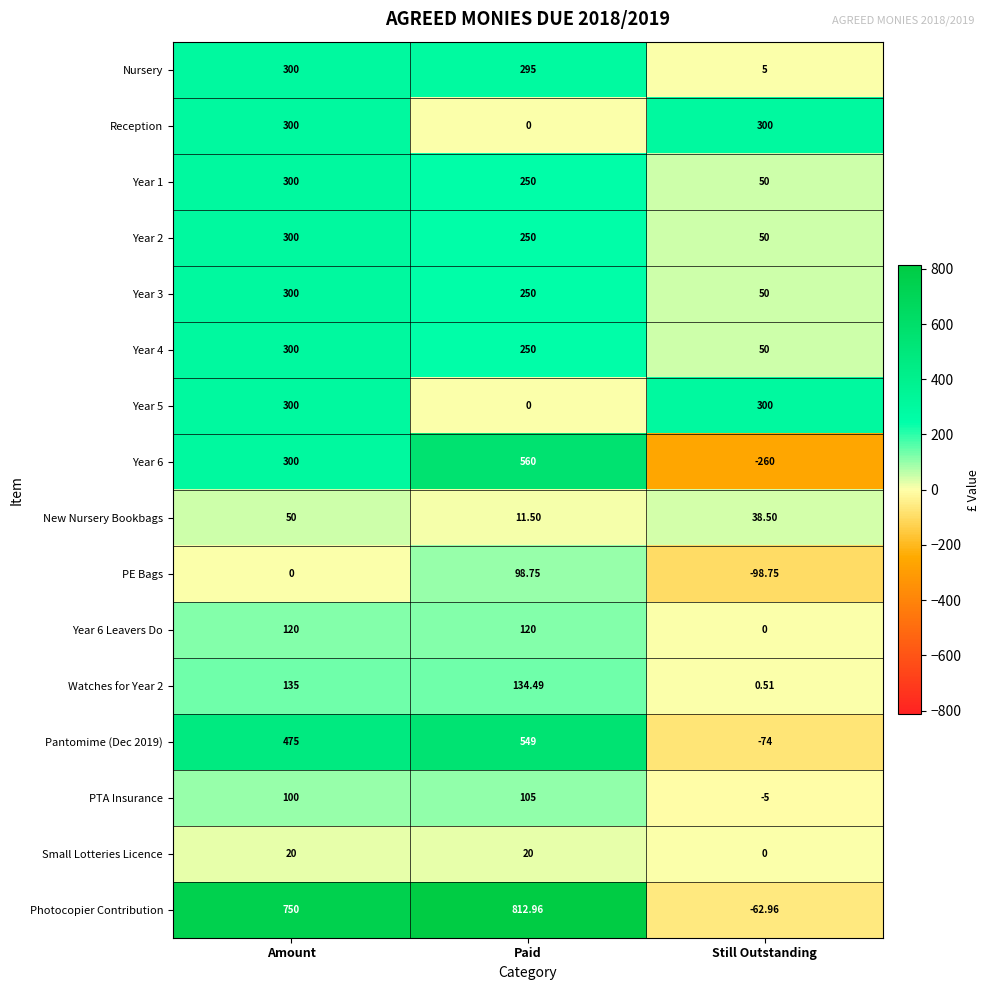

Which series has the largest range (max minus min)?

Photocopier Contribution